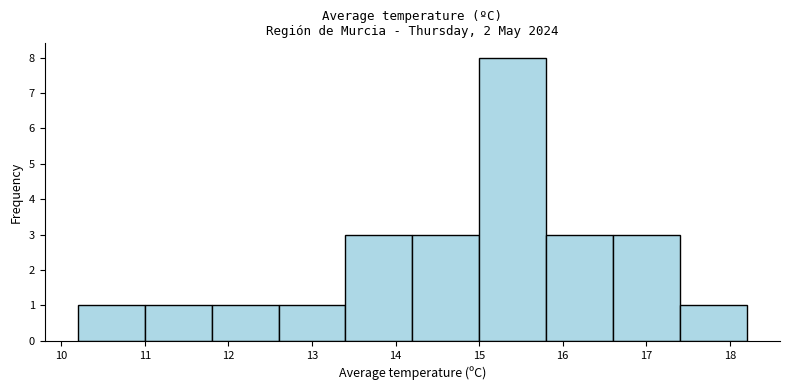

What is the height of the bar covering 17.4 to 18.2 on the x-axis? The values are not printed on the chart, so give them approximately, as read against the axis.

1